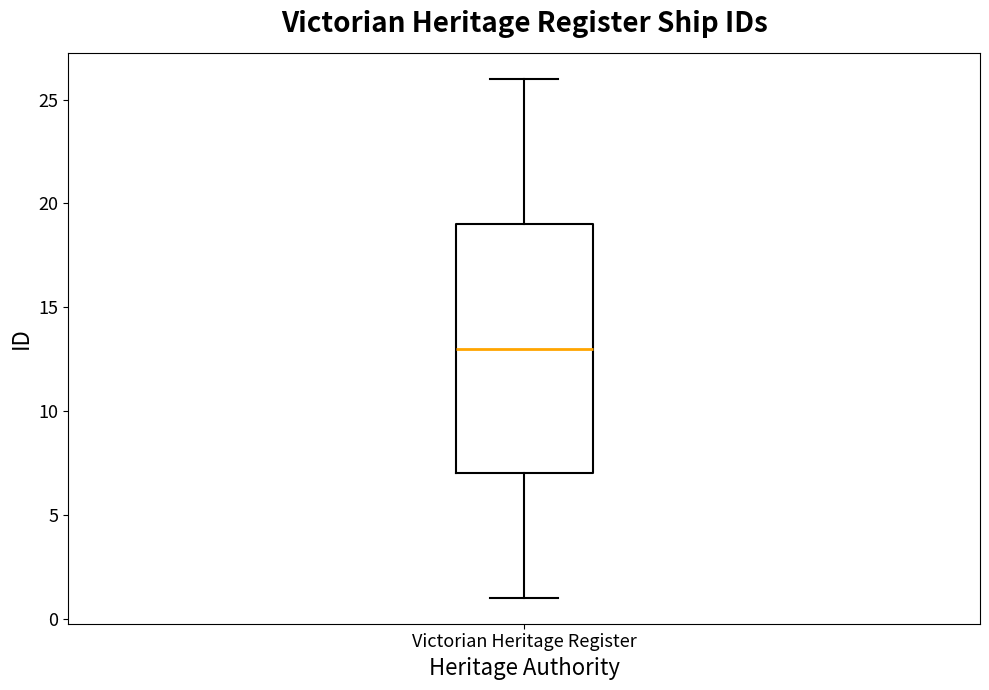

Where does the upper whisker of the box for Victorian Heritage Register end on the y-axis? The values are not printed on the chart, so give them approximately, as read against the axis.

26